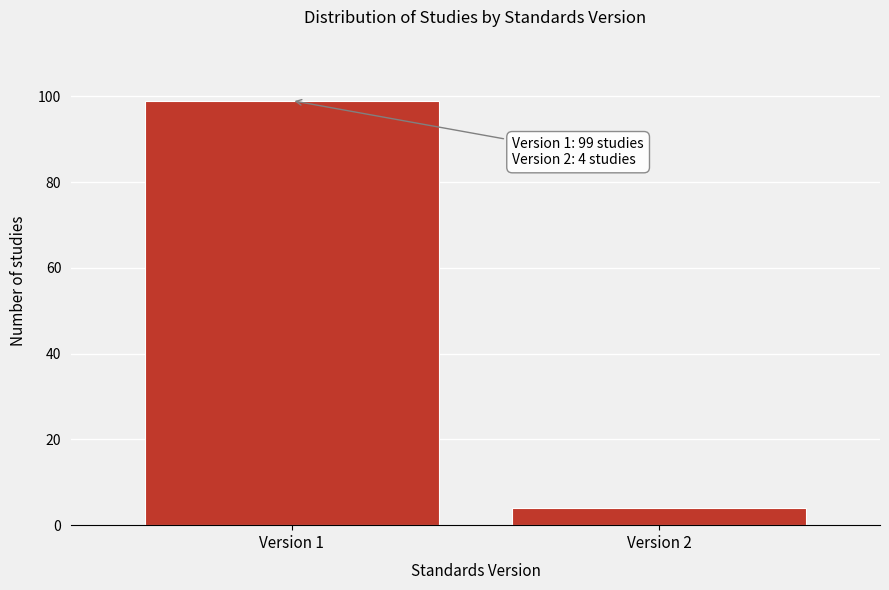

Reading left to right, list all the values displayed in this chart.

99	4